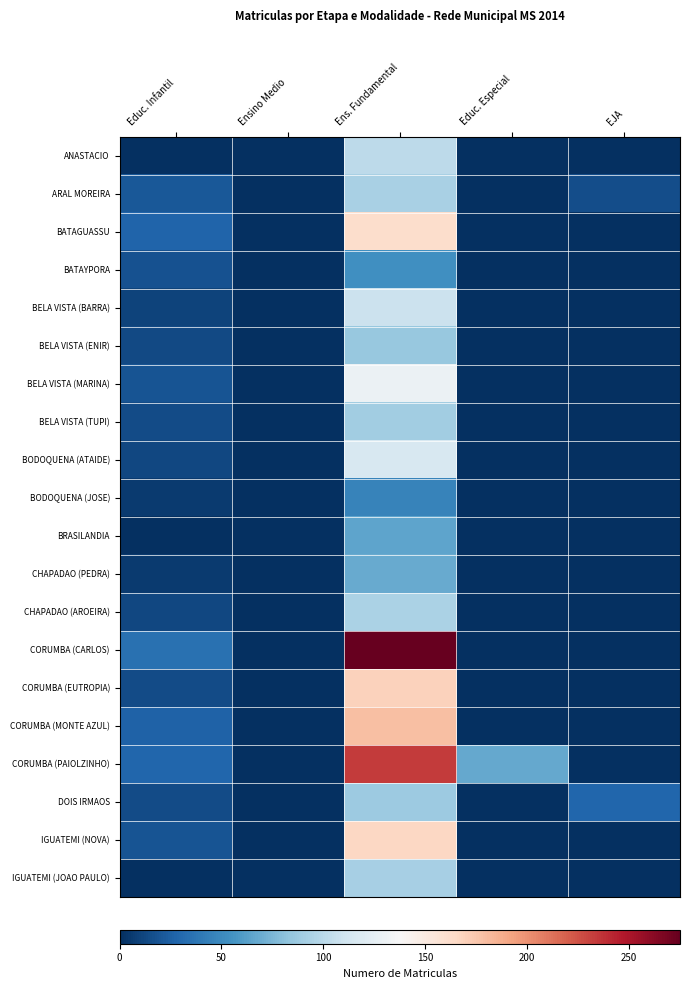

At how many categories does at least one series exceed 82?

1